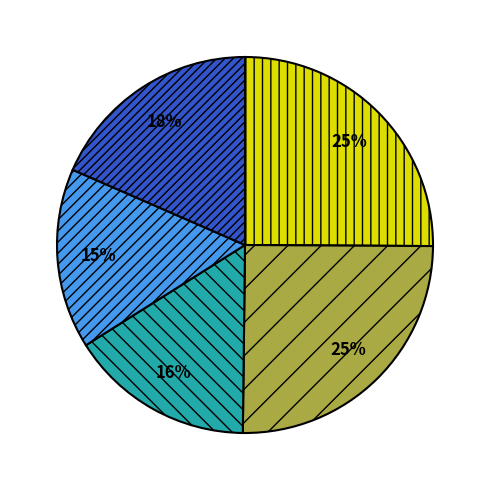

To the nearest percent, what is the difference between the largest and smallest slice percentages?

10%